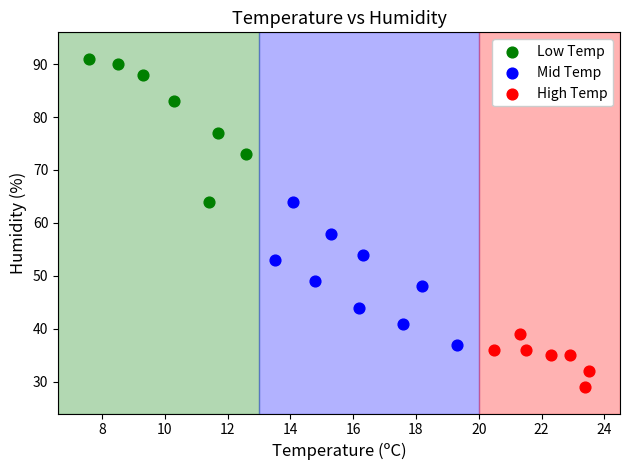

Which series contains the highest Y value?

Low Temp